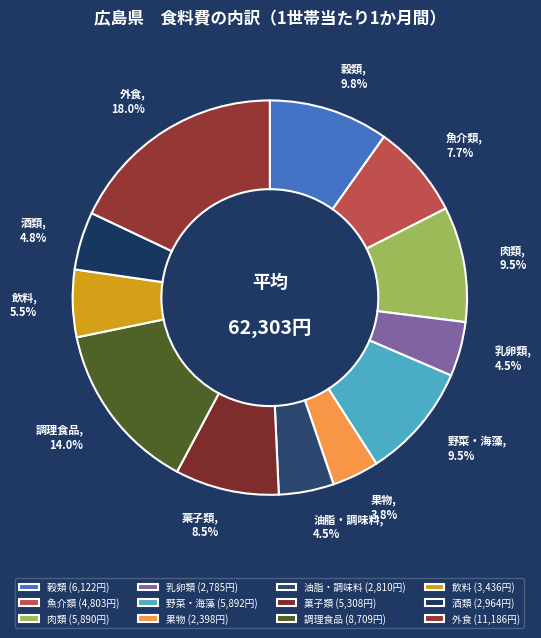

Does 調理食品 account for over 50% of the chart?

No